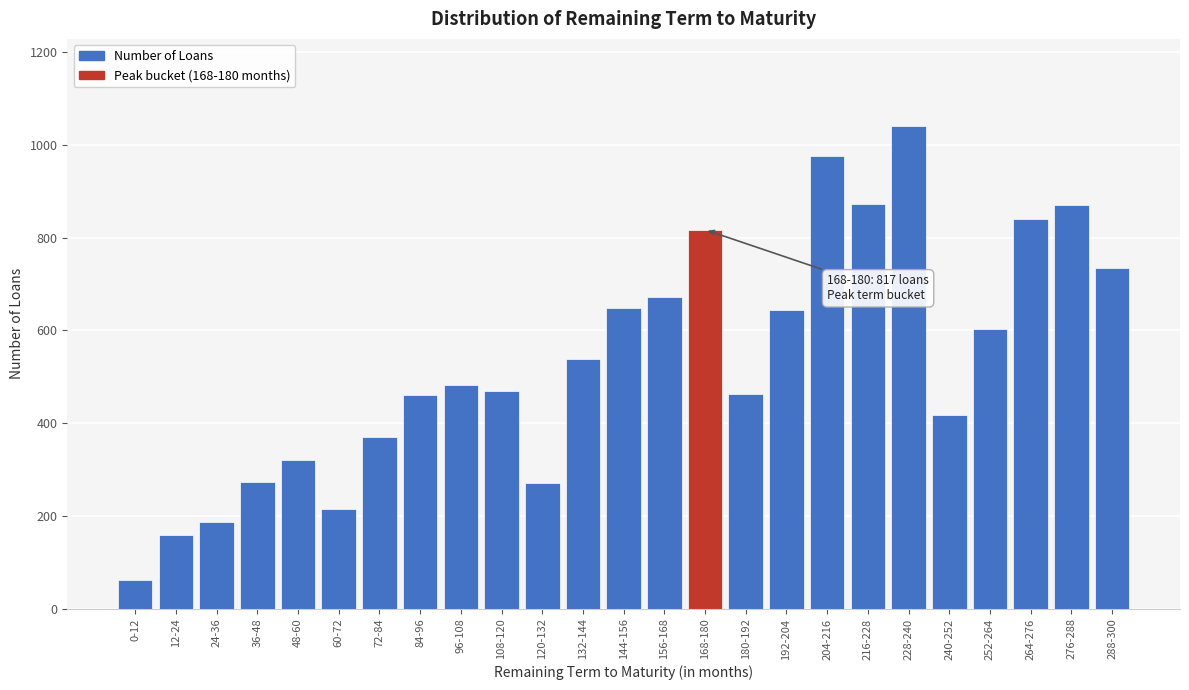

Is it true that the value at 108-120 is 470?

True